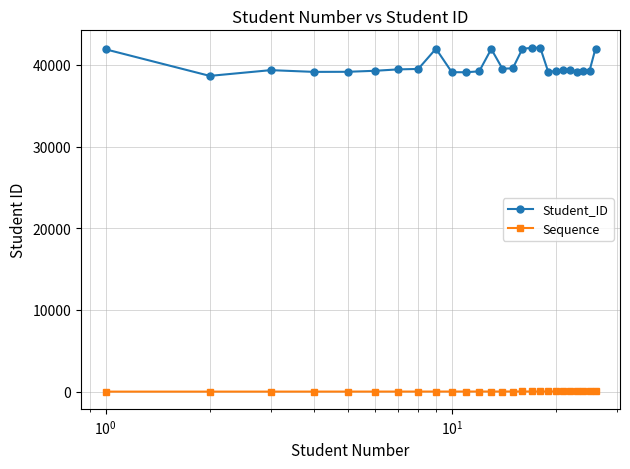

List the series in order of their overall mean, lowest first.

Sequence, Student_ID